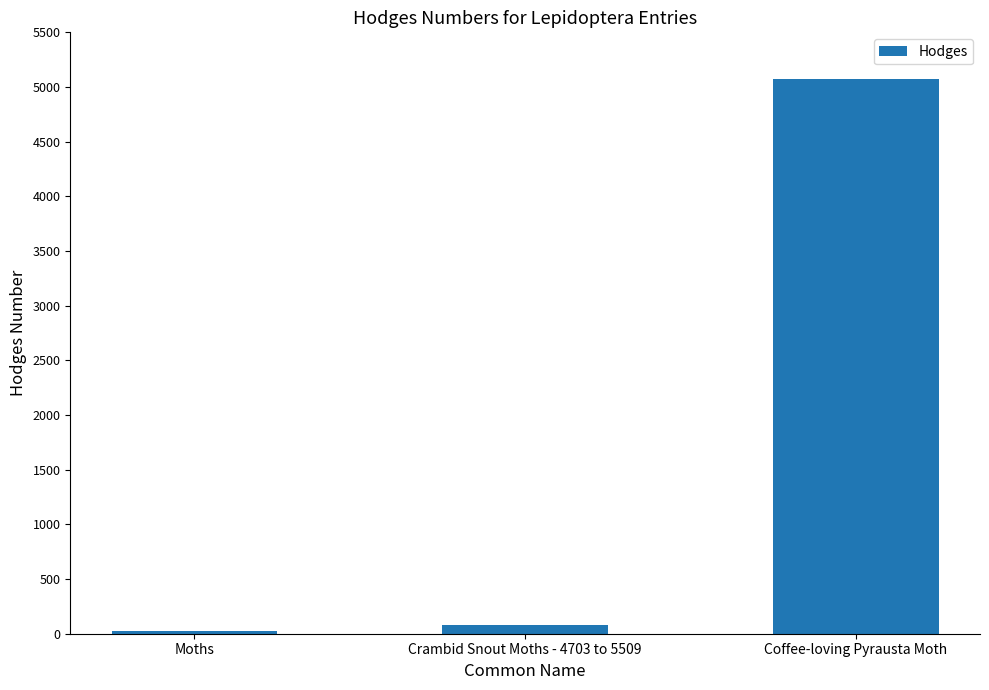

Which category has the highest value across all series?

Coffee-loving Pyrausta Moth